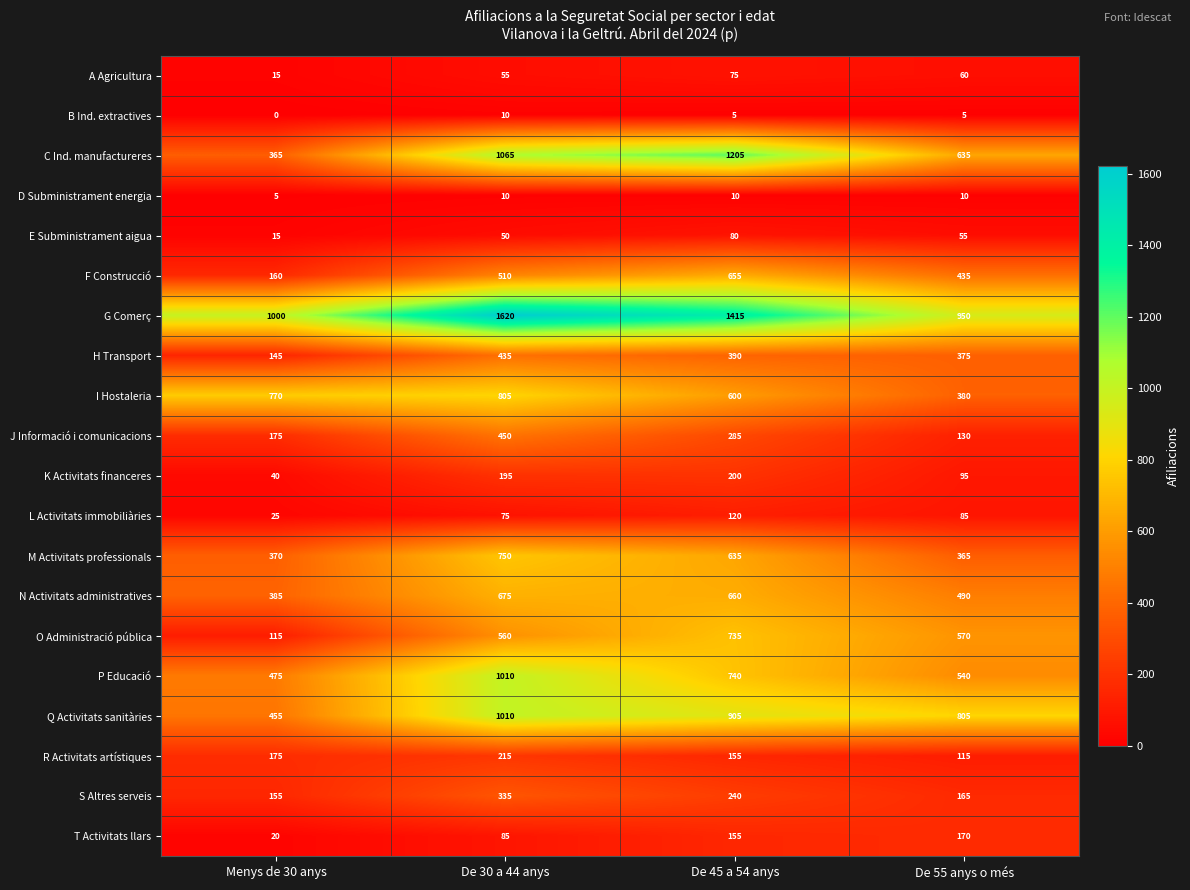

At which category is the sum across all series the highest?

De 30 a 44 anys